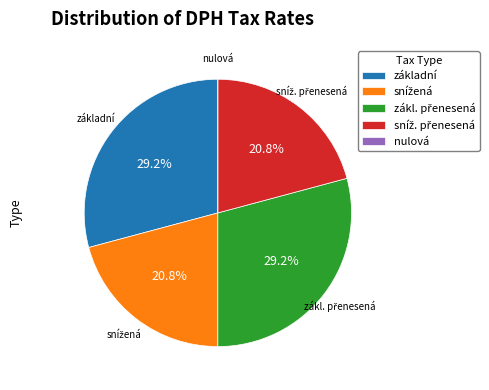

Is základní the majority of the pie?

No